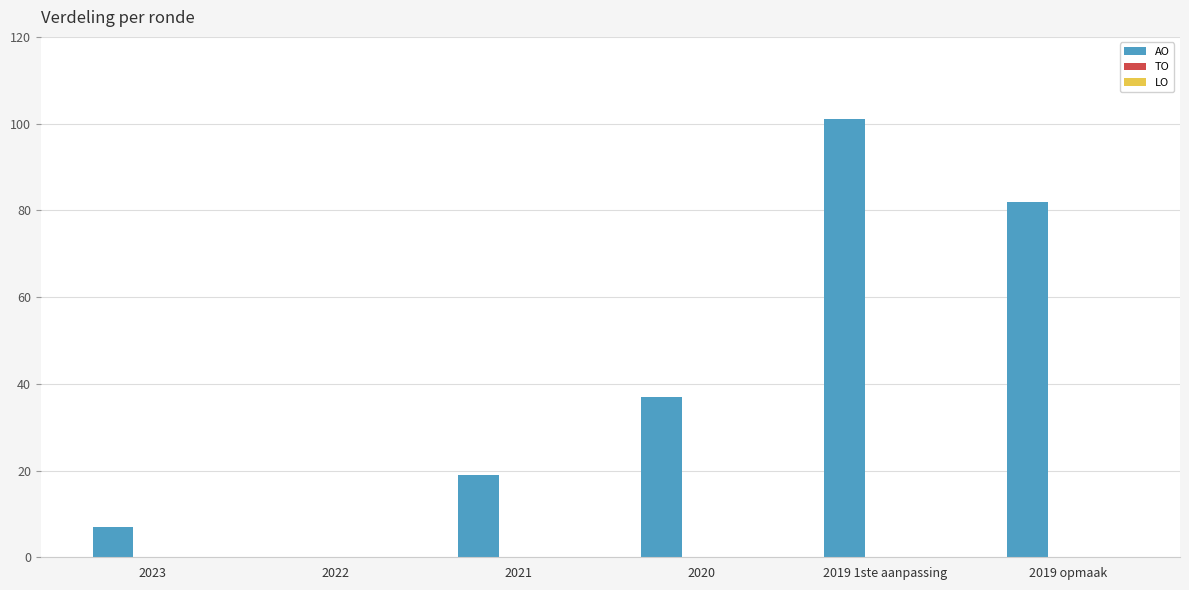

The value at 2019 1ste aanpassing is 22. True or false?

False